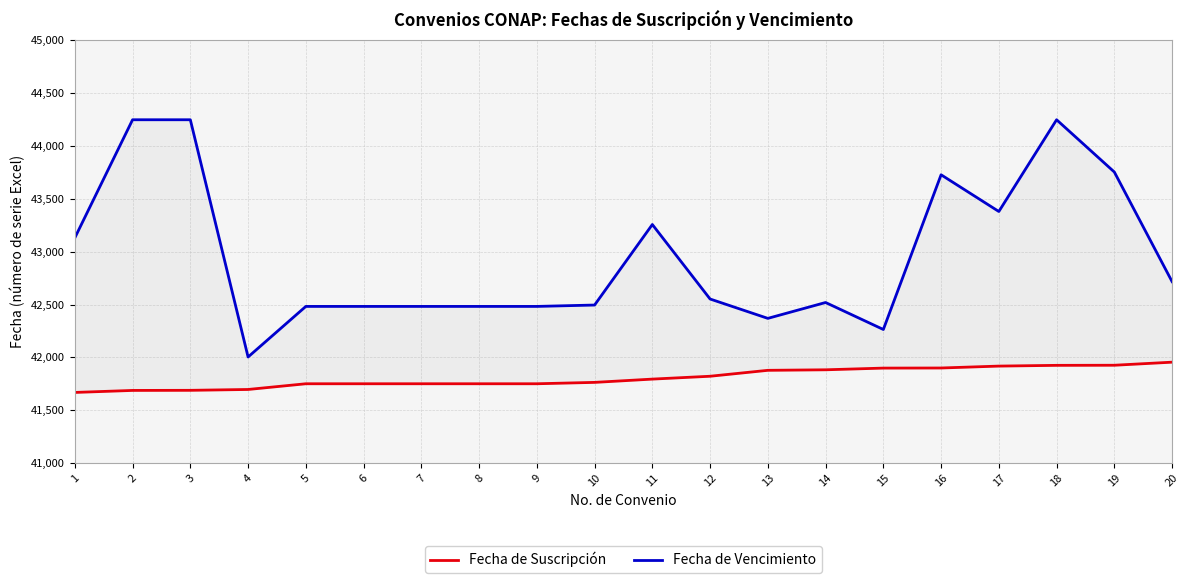

Reading right to left, what are all the values shown in this chart?

Fecha de Suscripción: 41955	41926	41925	41918	41900	41899	41883	41878	41822	41795	41764	41751	41751	41751	41751	41751	41697	41689	41688	41669
Fecha de Vencimiento: 42716	43752	44246	43379	43726	42264	42519	42369	42552	43256	42495	42482	42482	42482	42482	42482	42004	44246	44246	43130